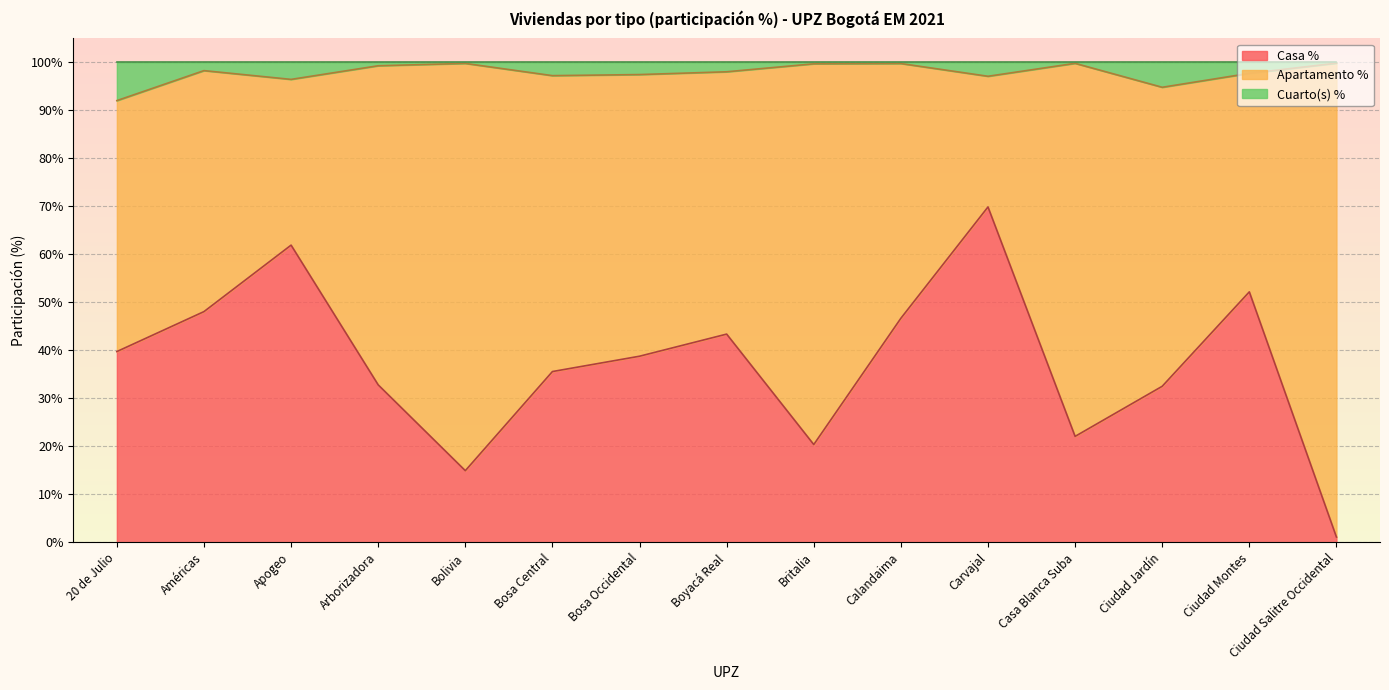

What is the highest value of the Casa % series?

69.9